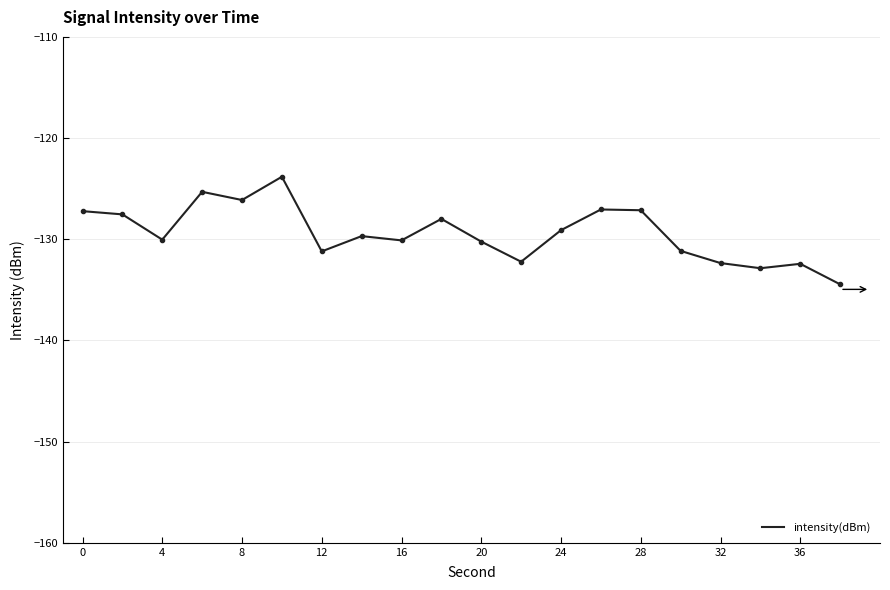

What is the greatest value displayed?

-123.8